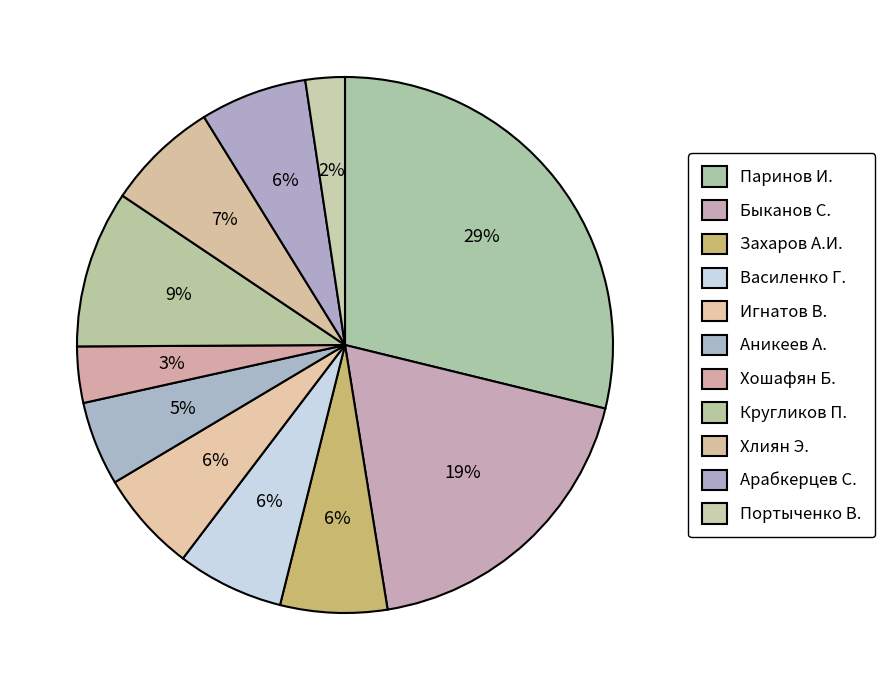

How many segments does this pie chart have?

11